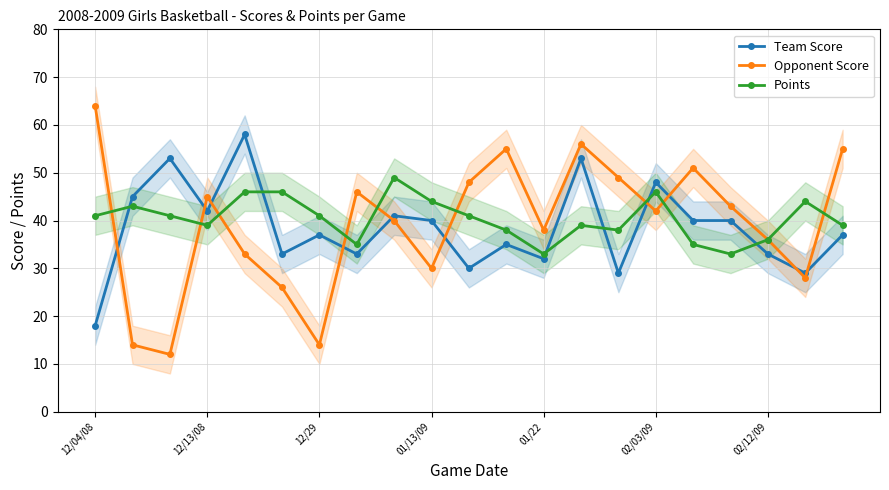

At which label does Opponent Score reach its peak?

12/04/08